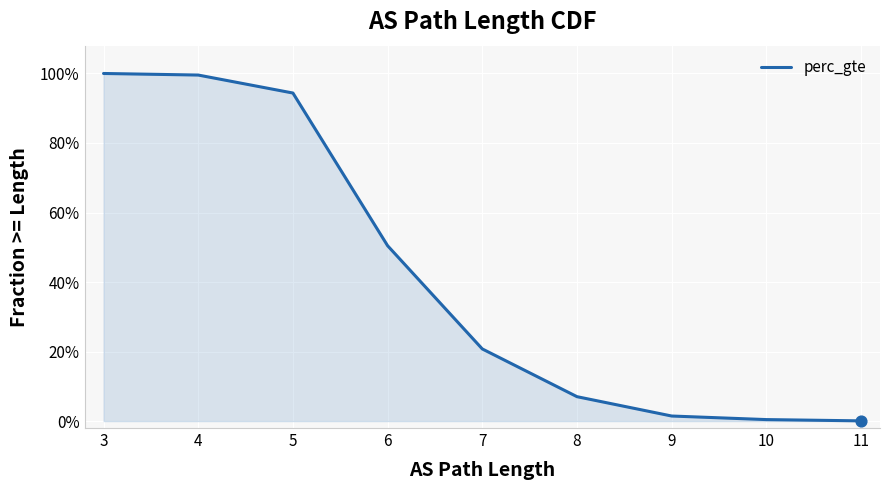

What is the change in value from 4 to 11?

-1.0